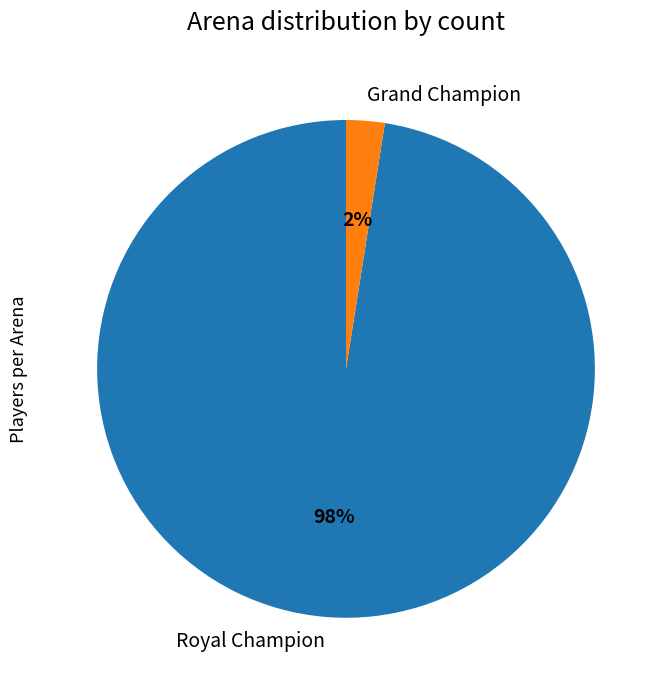

Which category has the smallest portion of the pie?

Grand Champion